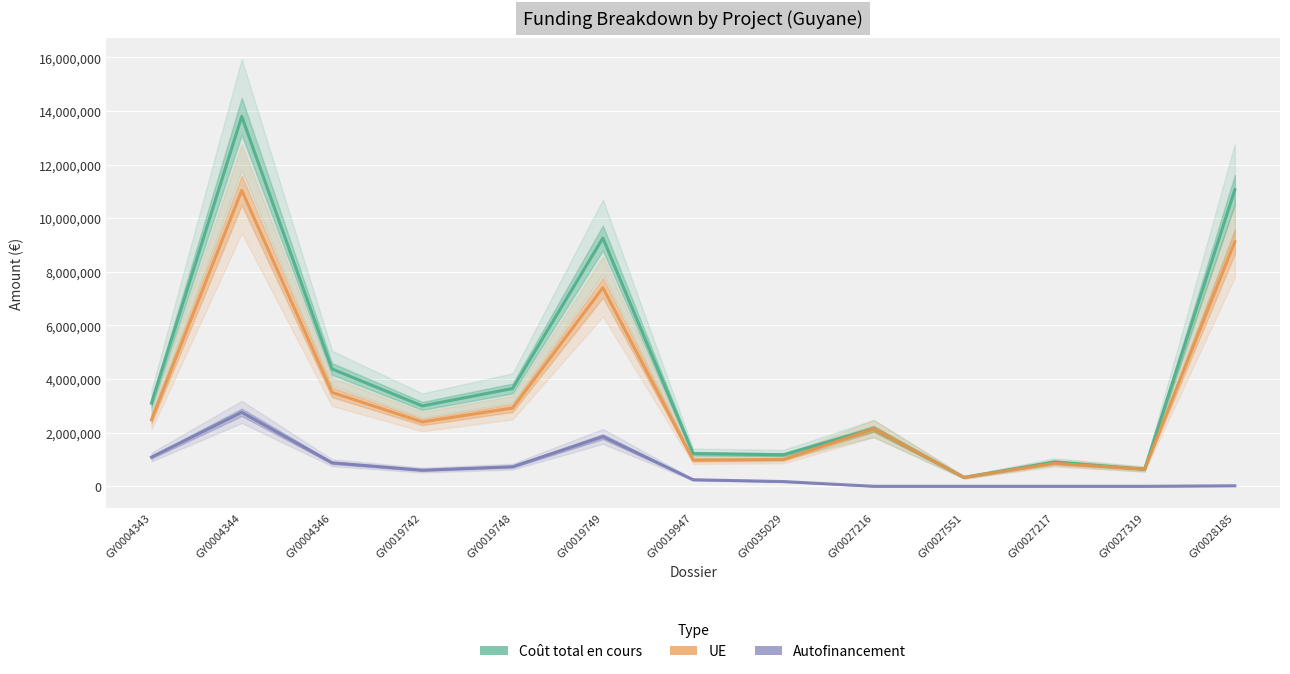

At which label is Autofinancement closest to 1379788?

GY0004343